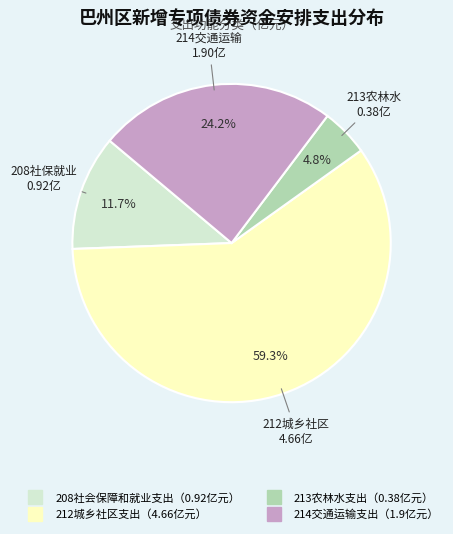

Is there any slice that represents more than half of the pie?

Yes